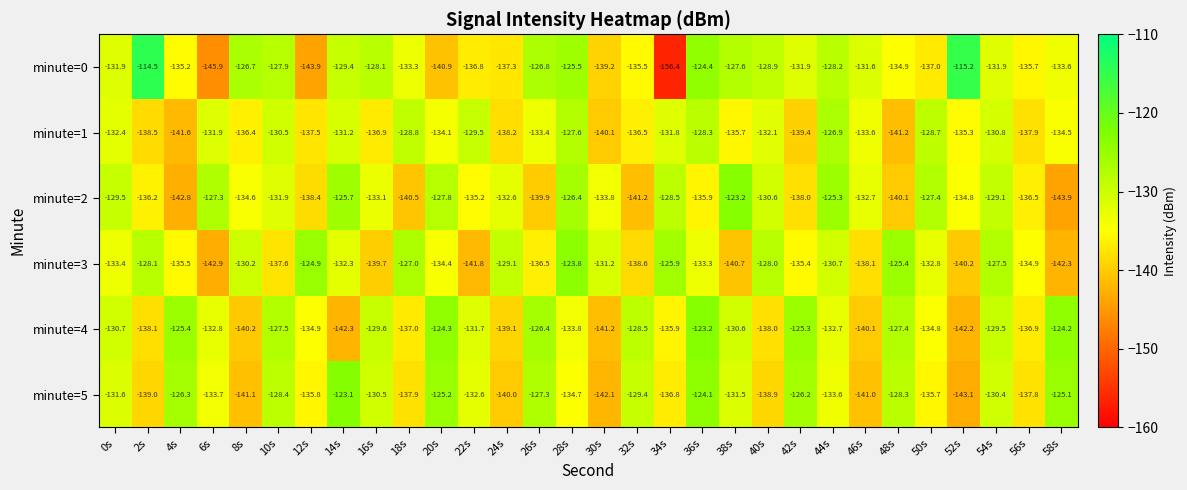

What is the difference between the minute=0 values at 32s and 16s?

7.4